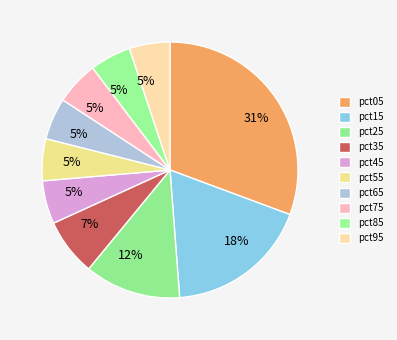

True or false: pct25 accounts for 1% of the total.

False